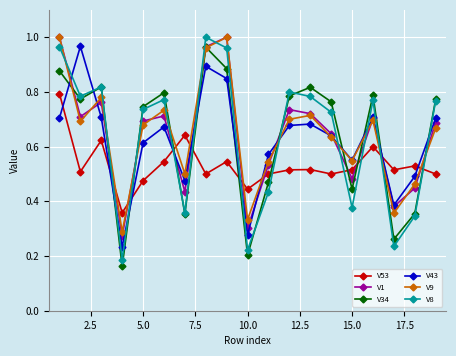

True or false: V53 has more than 0 points higher than both neighbors.

True